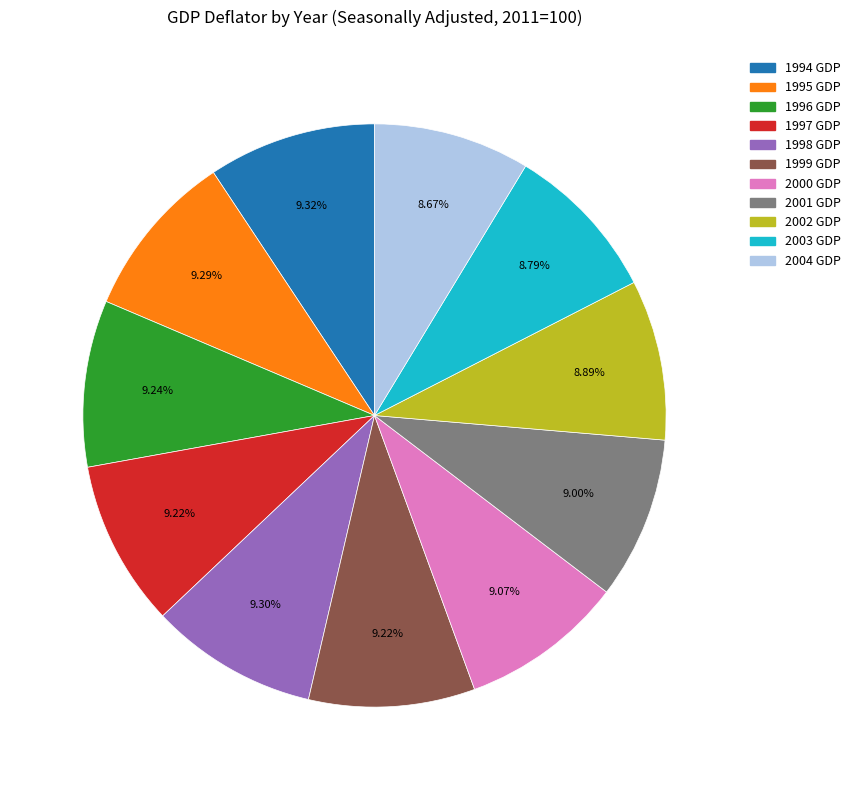

Is it true that 2002 GDP is 9% of the pie?

True